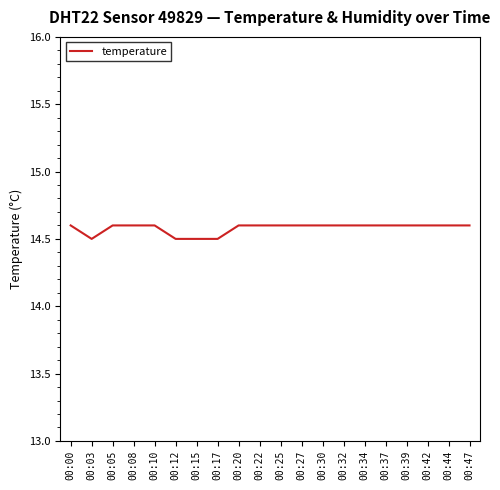

True or false: the data shows 5.4 at 00:17.

False